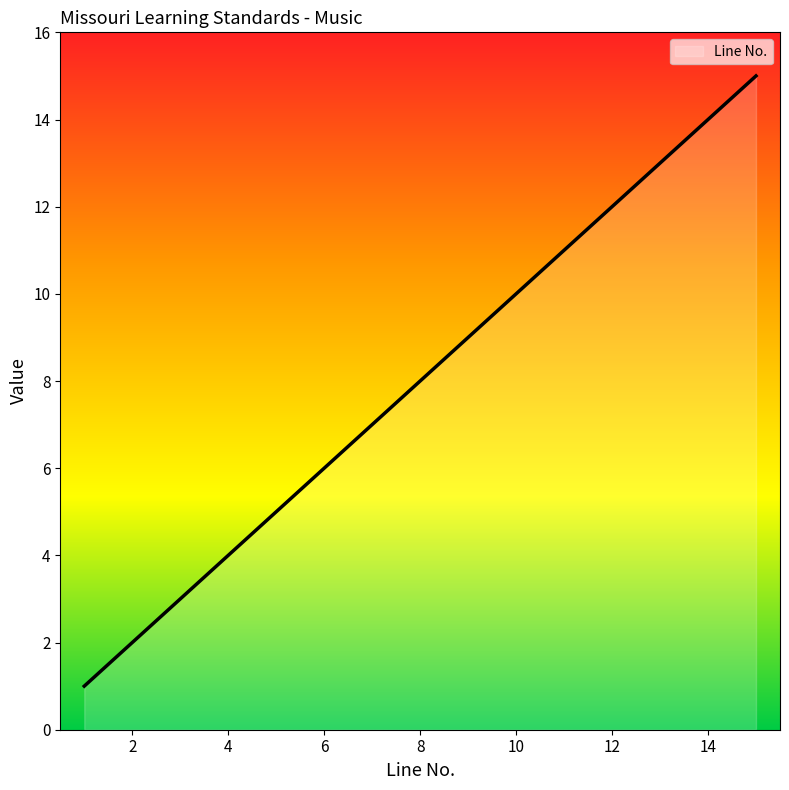

What is the greatest value displayed?

15